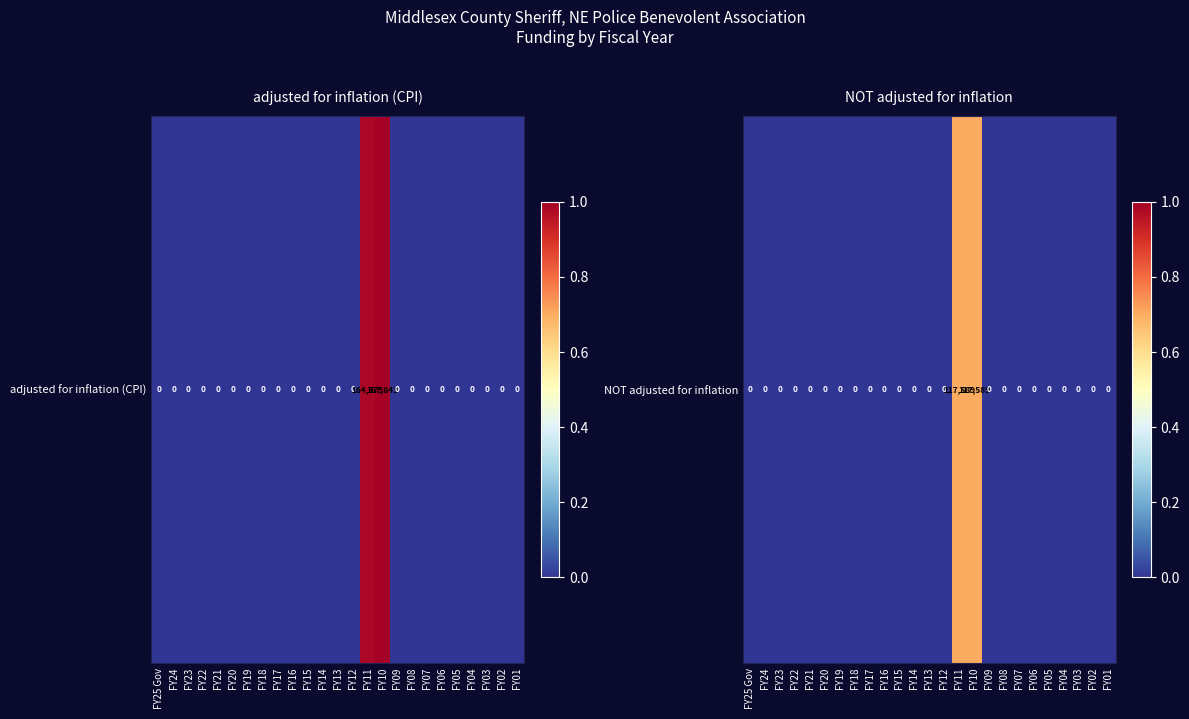

Which has a higher value, FY15 or FY11?

FY11